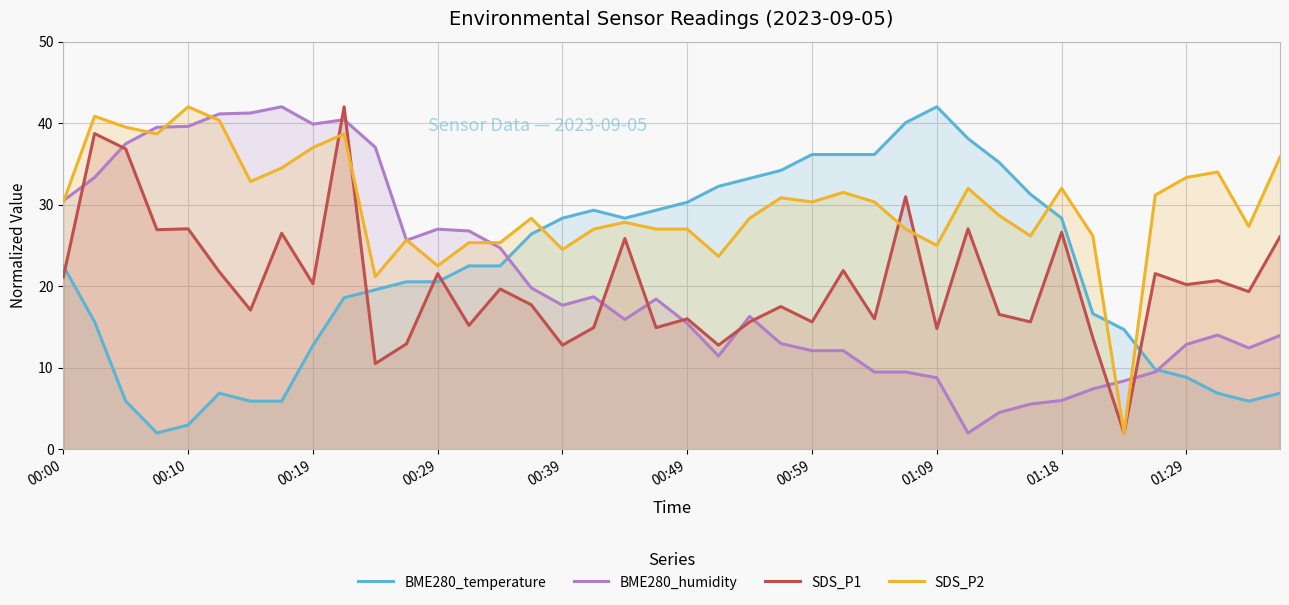

How many data points in SDS_P1 are less than 19?

19